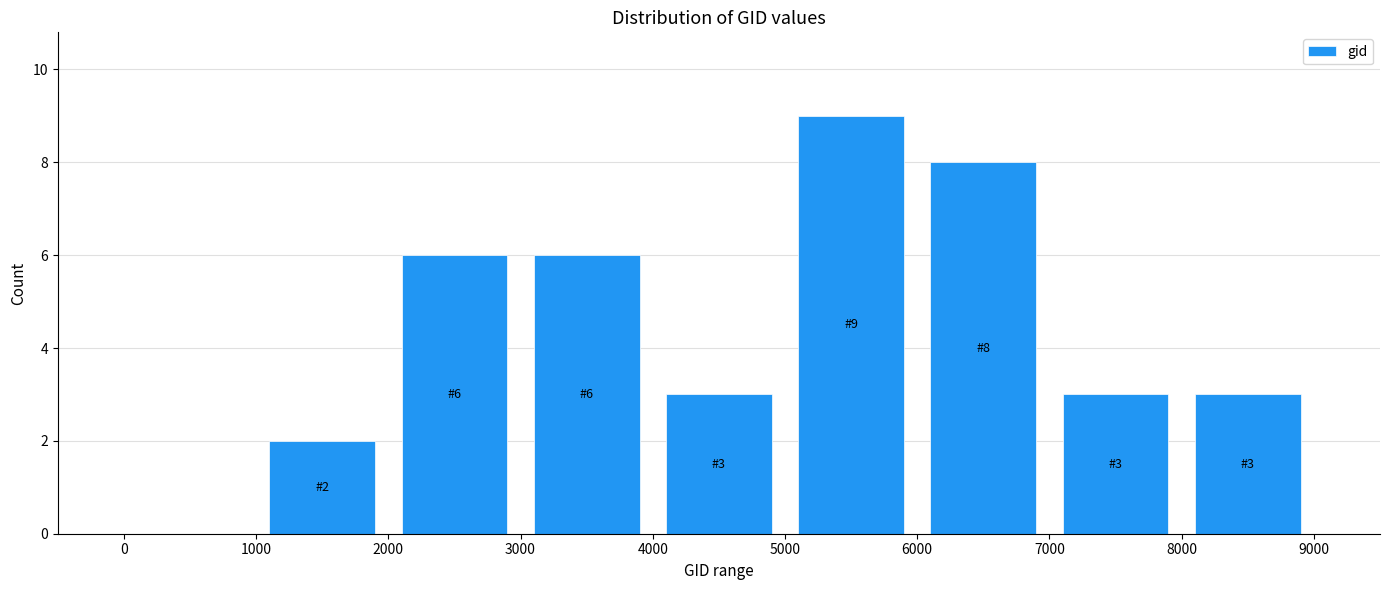

Which range on the x-axis has the tallest bar?

5000 to 6000